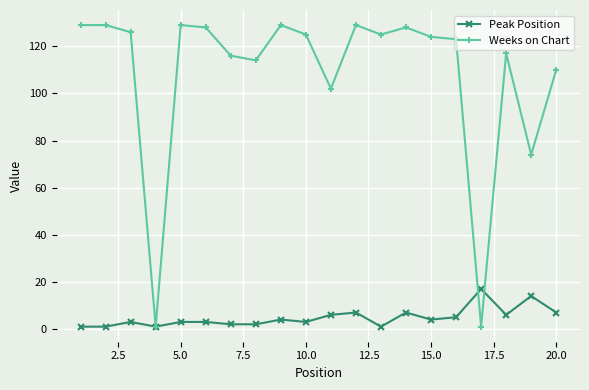

Rank the series by their average value, from highest to lowest.

Weeks on Chart, Peak Position